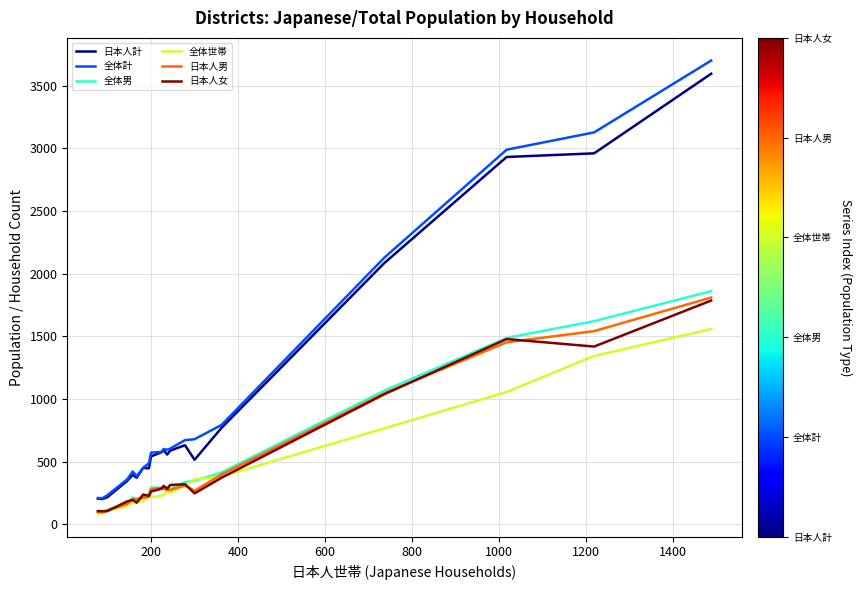

What is the greatest value displayed?

3699